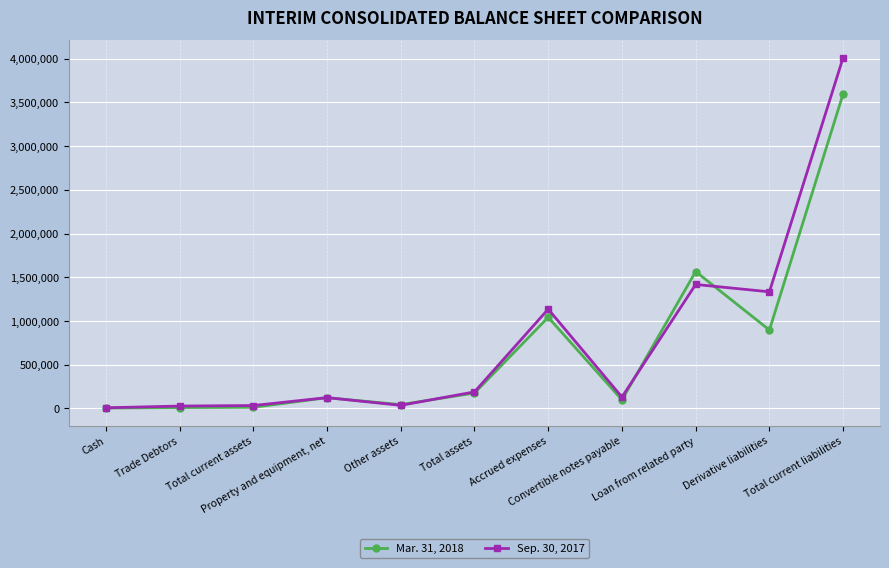

True or false: Sep. 30, 2017 and Mar. 31, 2018 intersect in this chart.

True